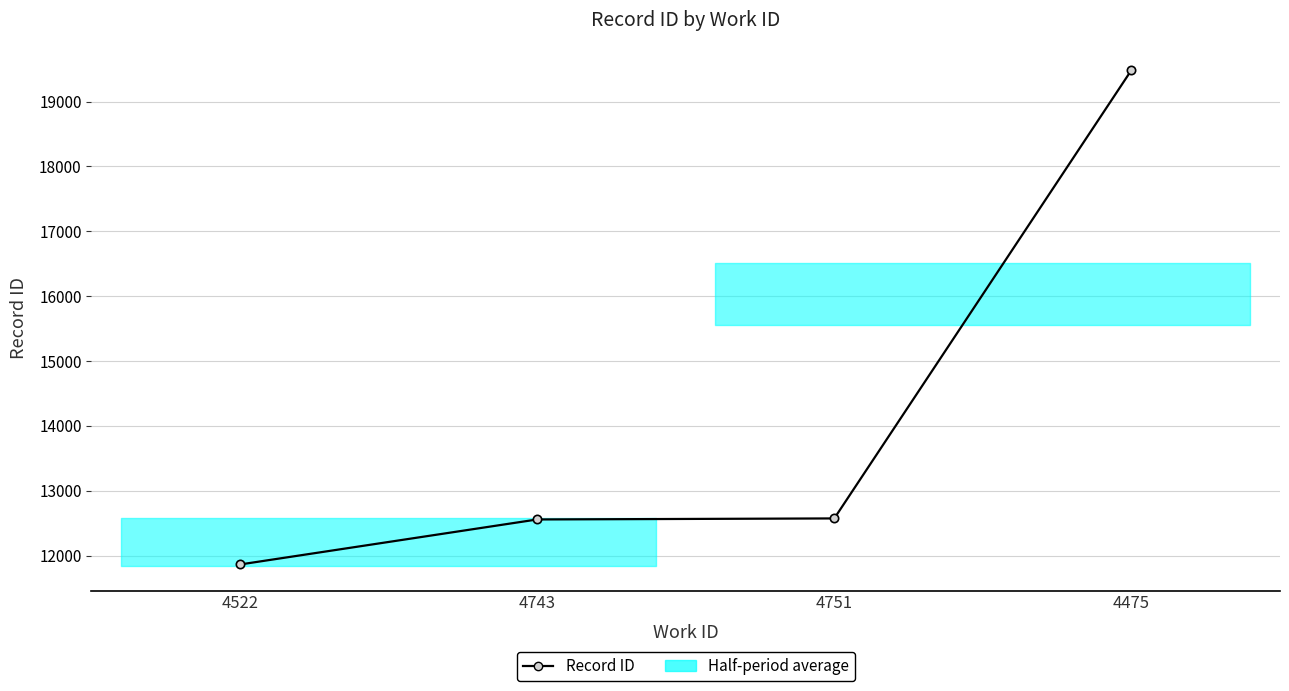

What is the label of the 4th point from the right?

4522